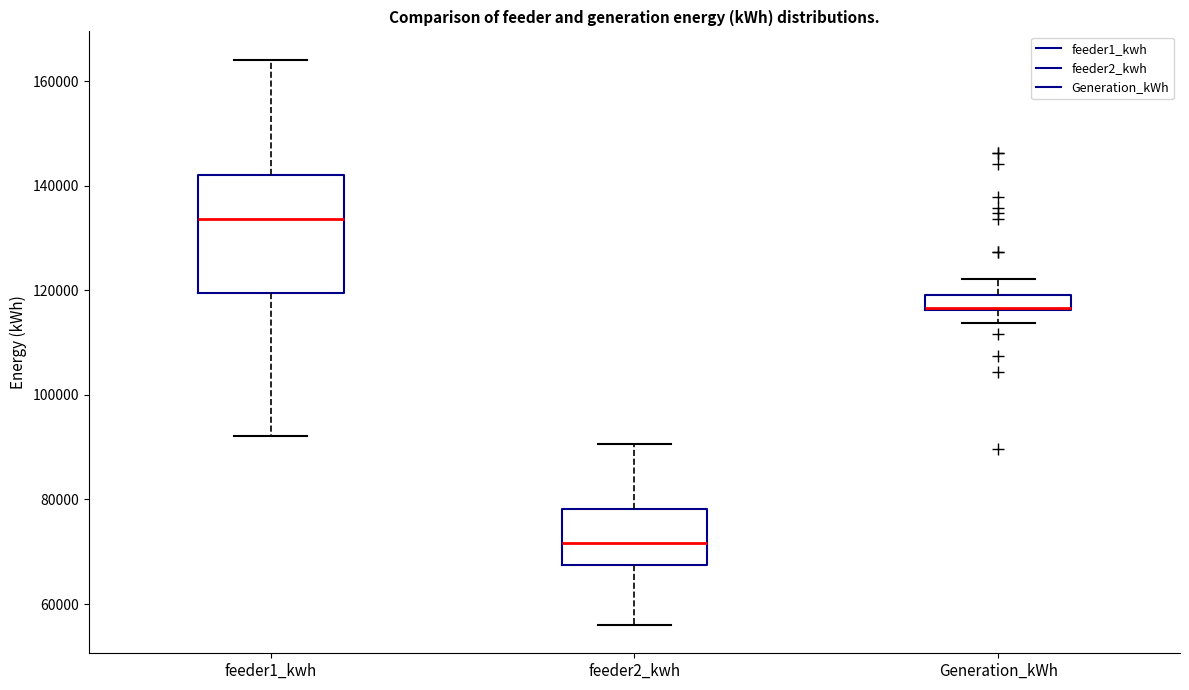

Where is the upper edge of the box for feeder2_kwh on the y-axis? The values are not printed on the chart, so give them approximately, as read against the axis.

78000